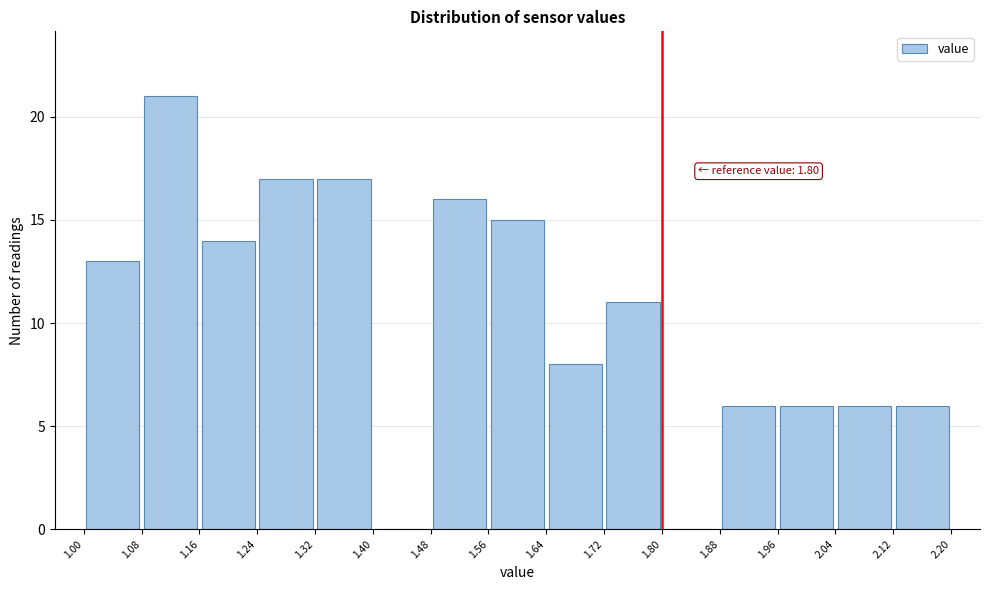

Which range on the x-axis has the tallest bar?

1.08 to 1.16